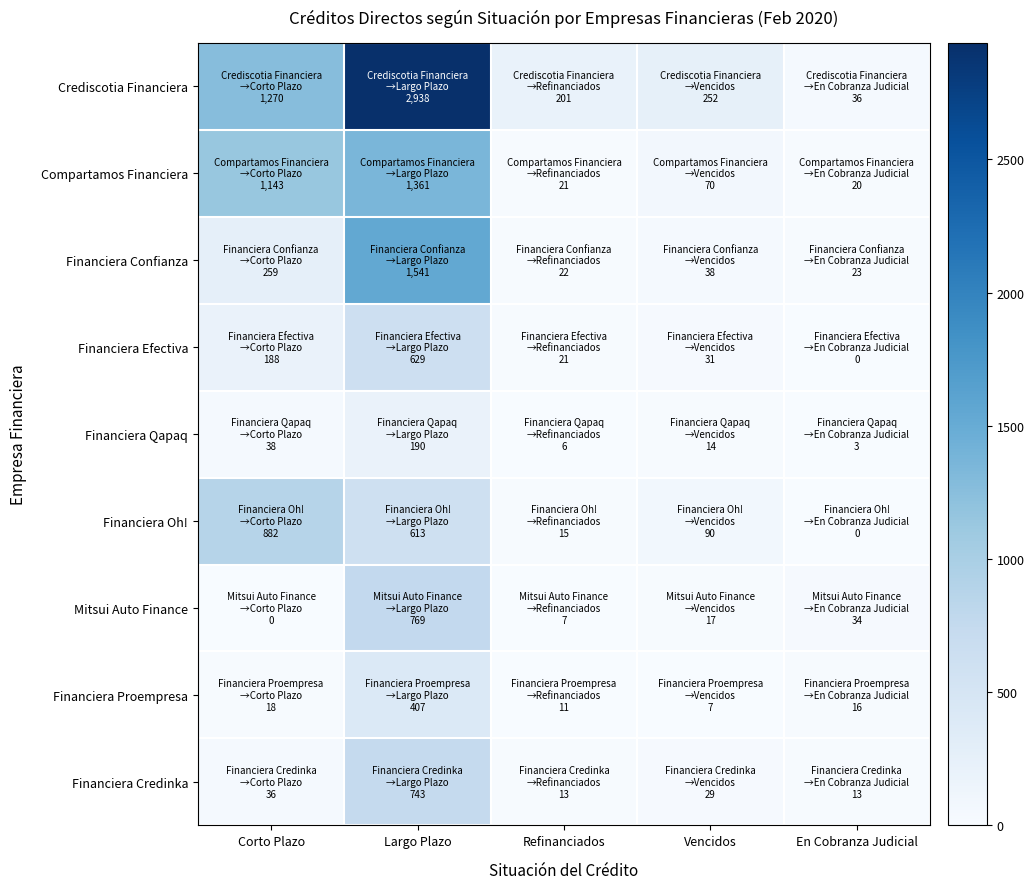

Which category has the lowest value across all series?

En Cobranza Judicial